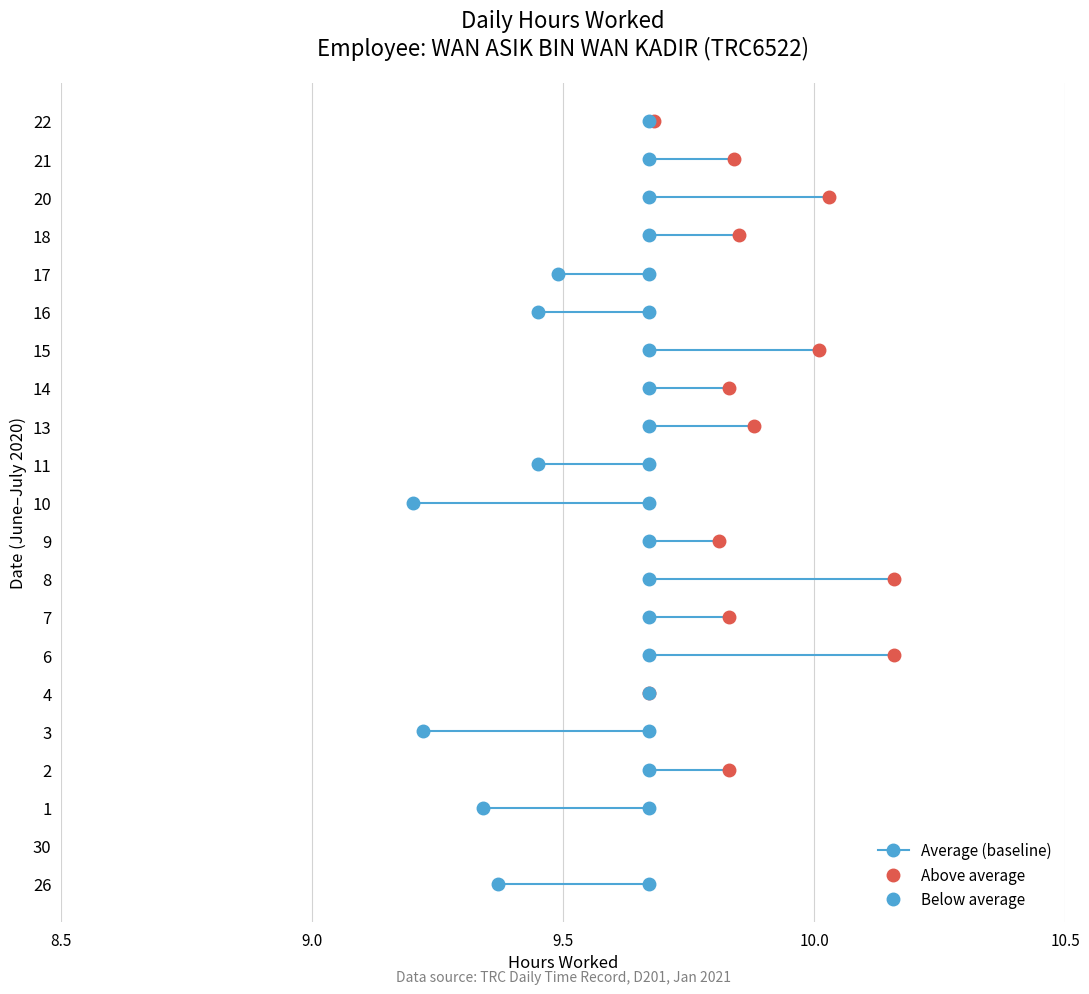

At which label is the value closest to 5?

10